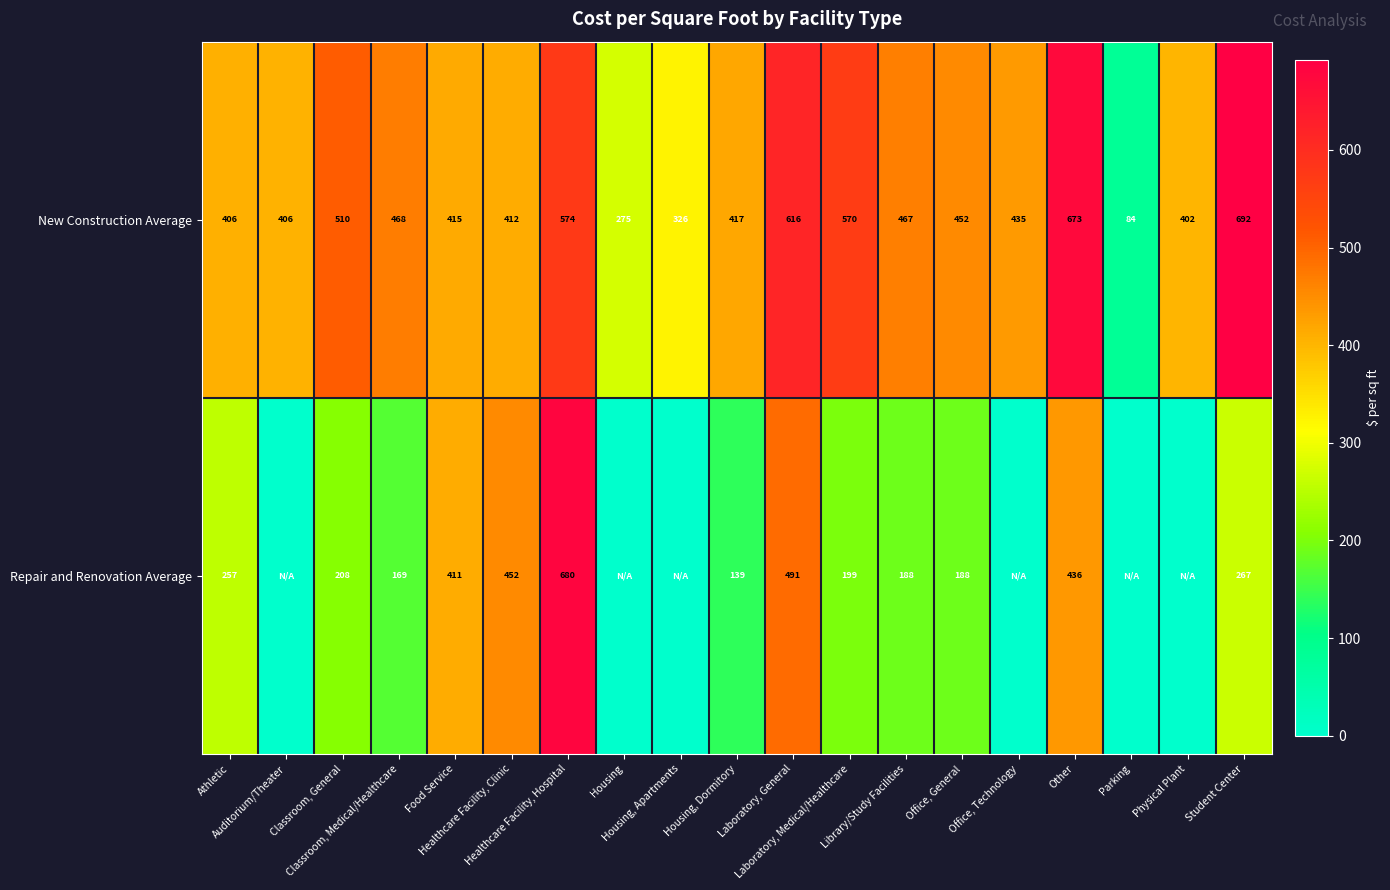

What is the average value of the New Construction Average series?

453